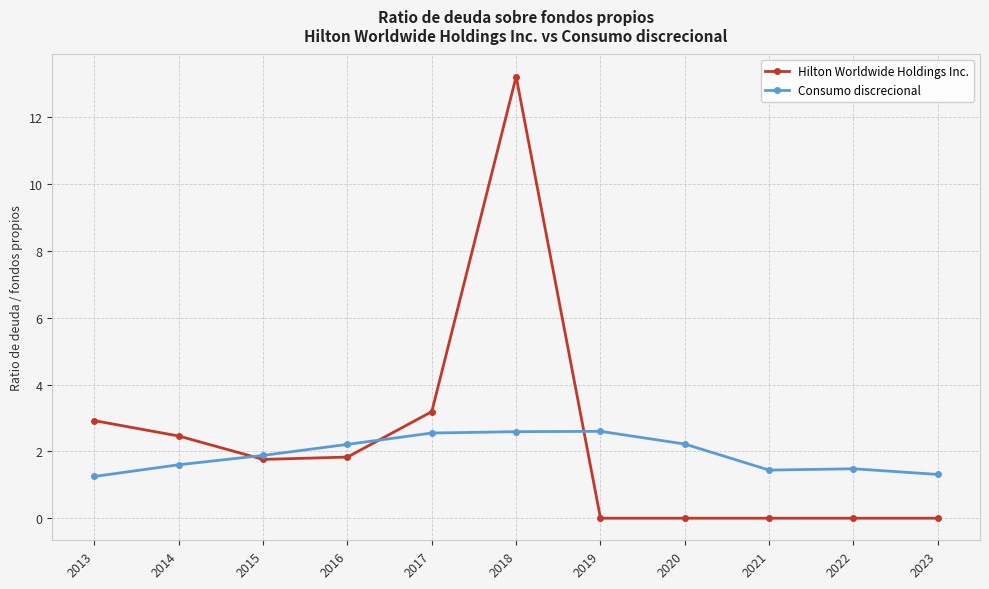

Where do Hilton Worldwide Holdings Inc. and Consumo discrecional first cross each other?

2014 and 2015